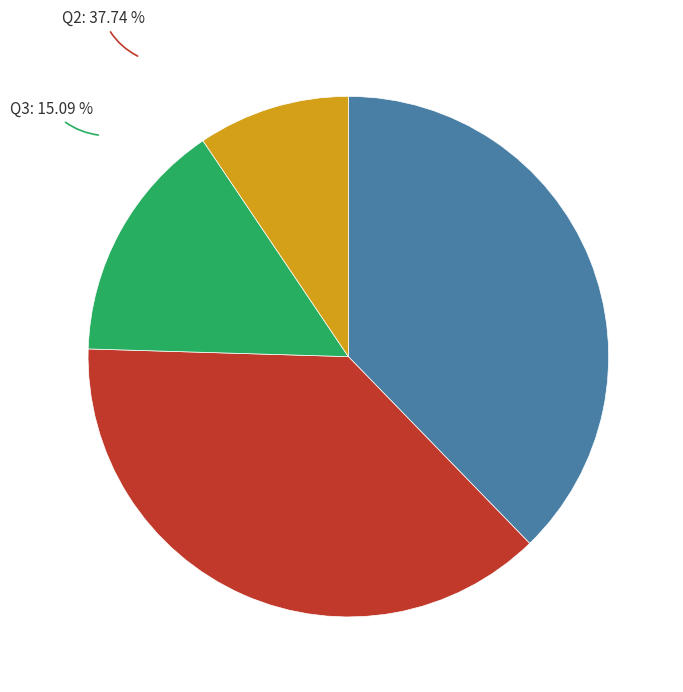

Is there a majority slice in this chart?

No